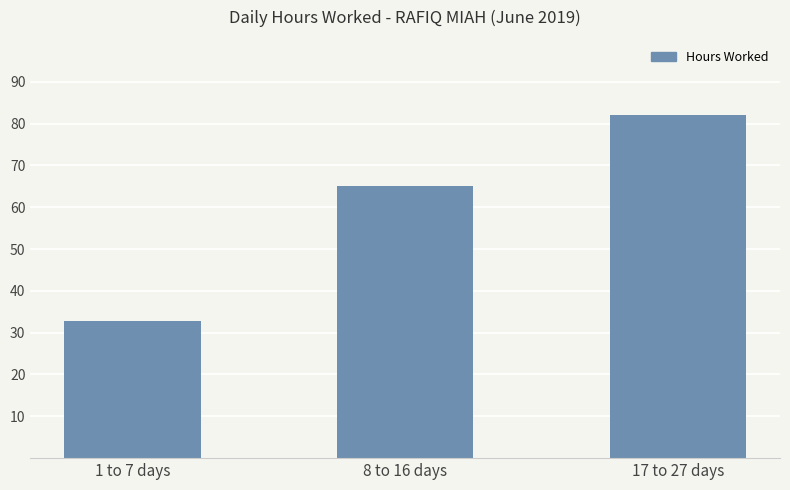

The value at 17 to 27 days is 17.2. True or false?

False